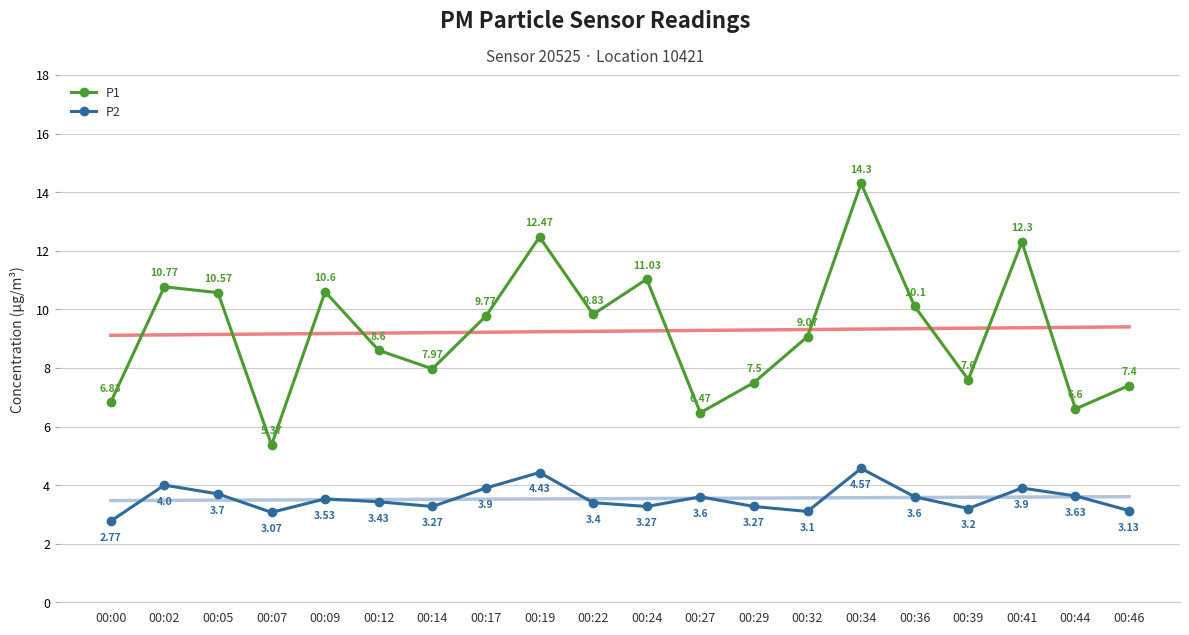

What is the spread (max minus min) of values at 00:12?

5.2